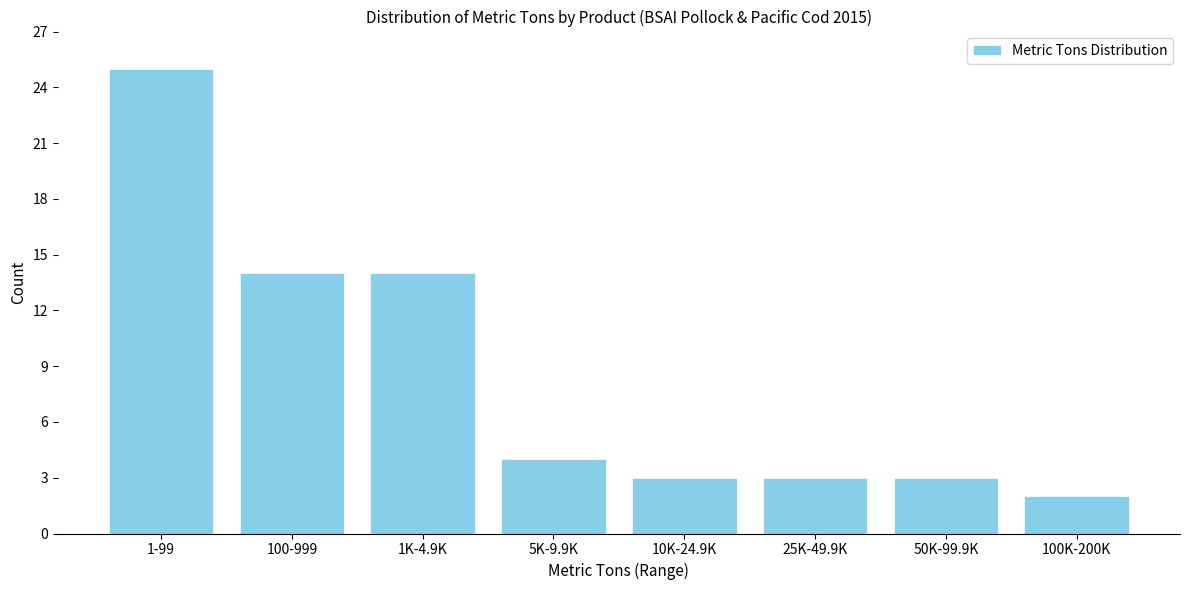

Reading left to right, extract all data points from this chart.

25	14	14	4	3	3	3	2